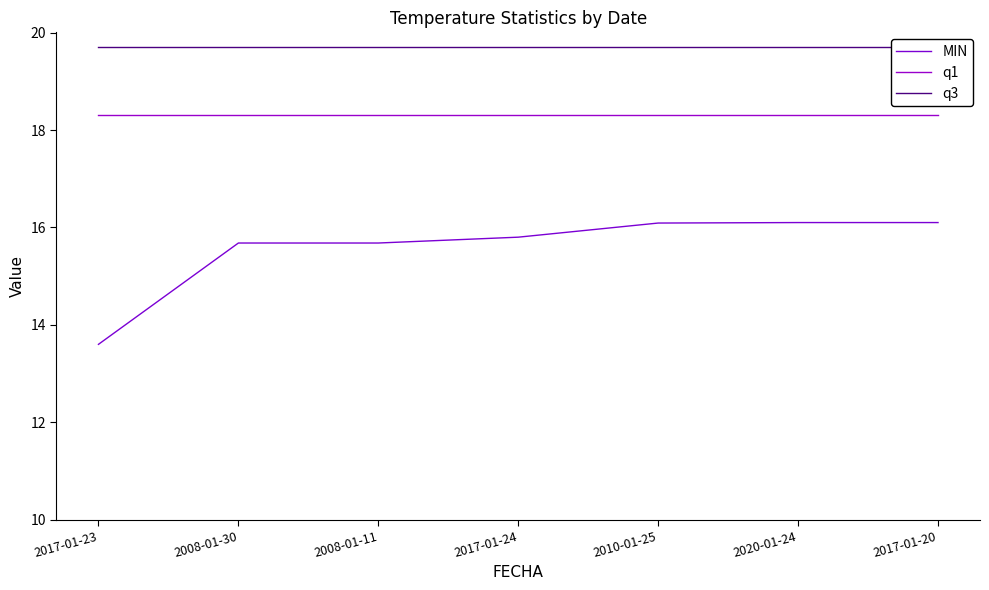

Which label corresponds to the largest value in the chart?

2017-01-23